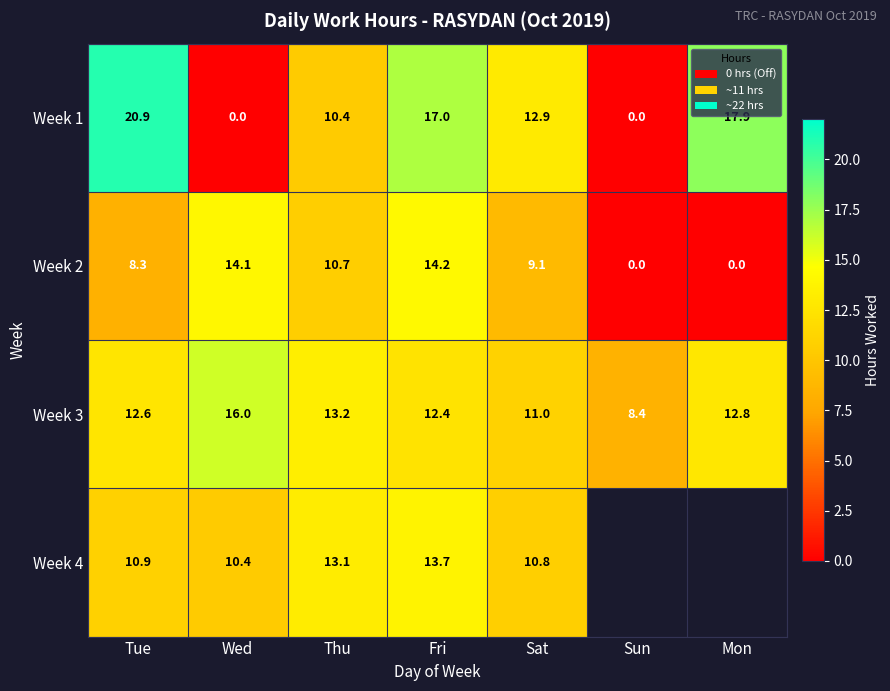

At which category does the chart reach its minimum across all series?

Wed